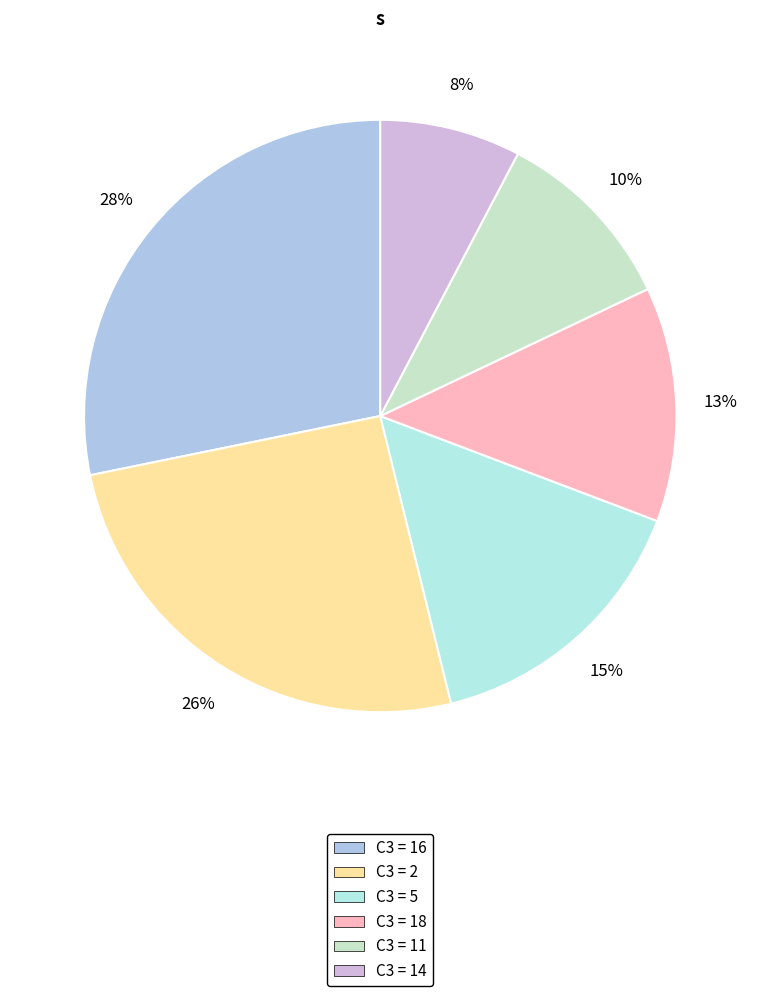

Count the number of slices in the pie.

6